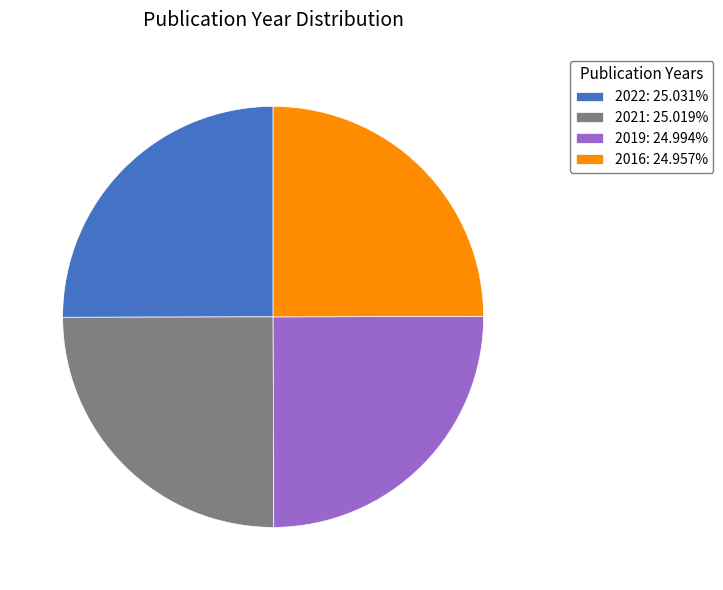

Is it true that 2021 is 17% of the pie?

False